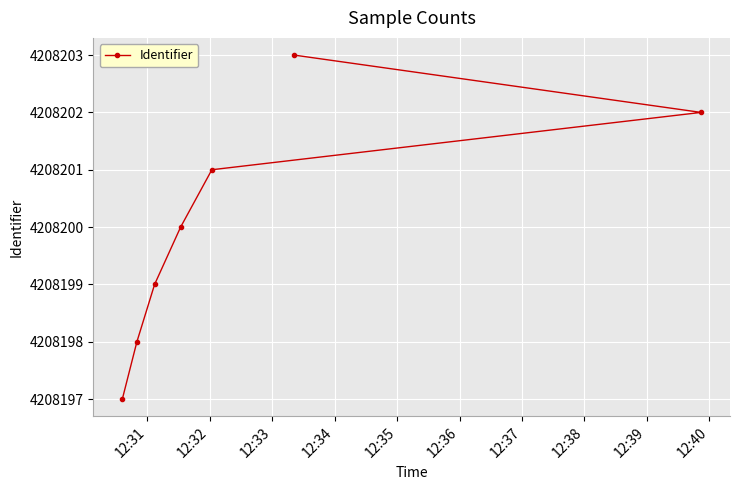

What is the smallest value displayed?

4208197